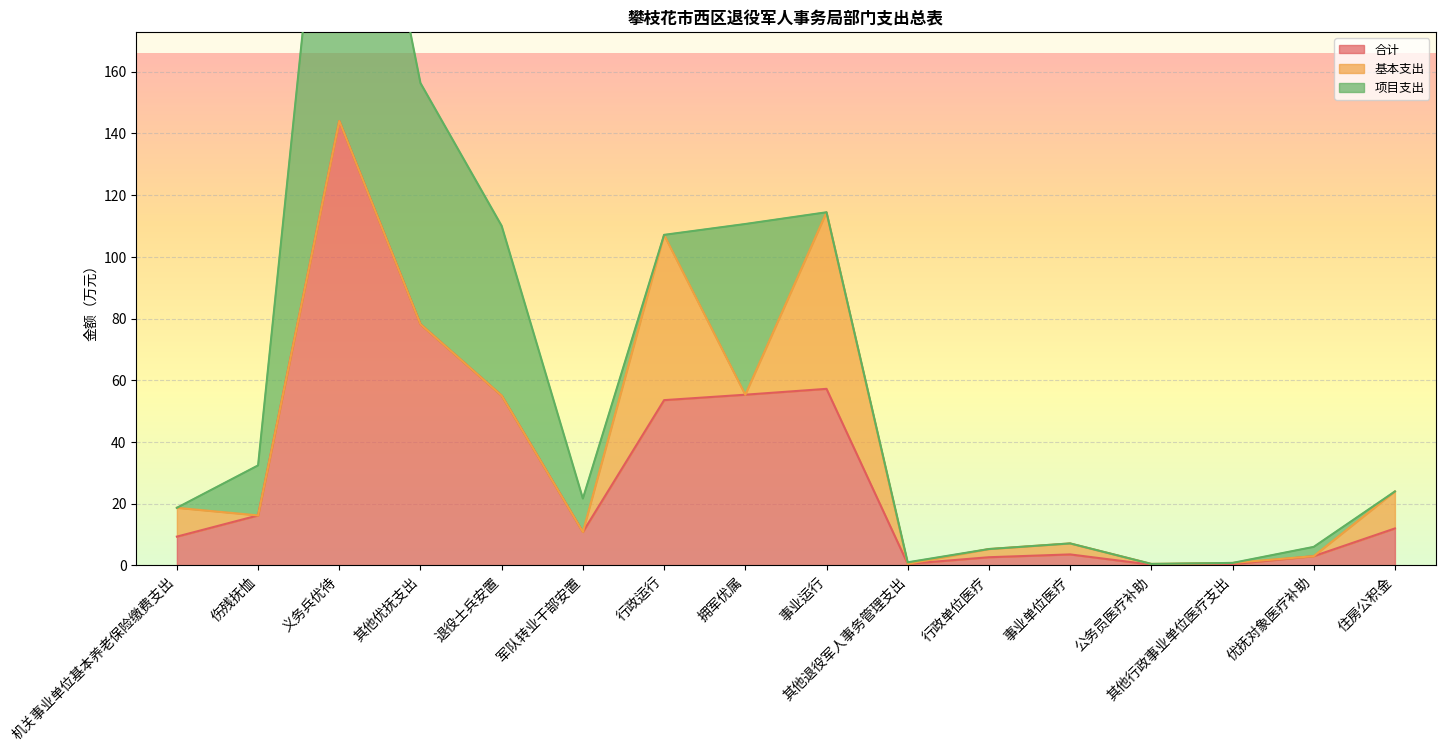

True or false: 合计 has a value of 16.2 at 伤残抚恤.

True